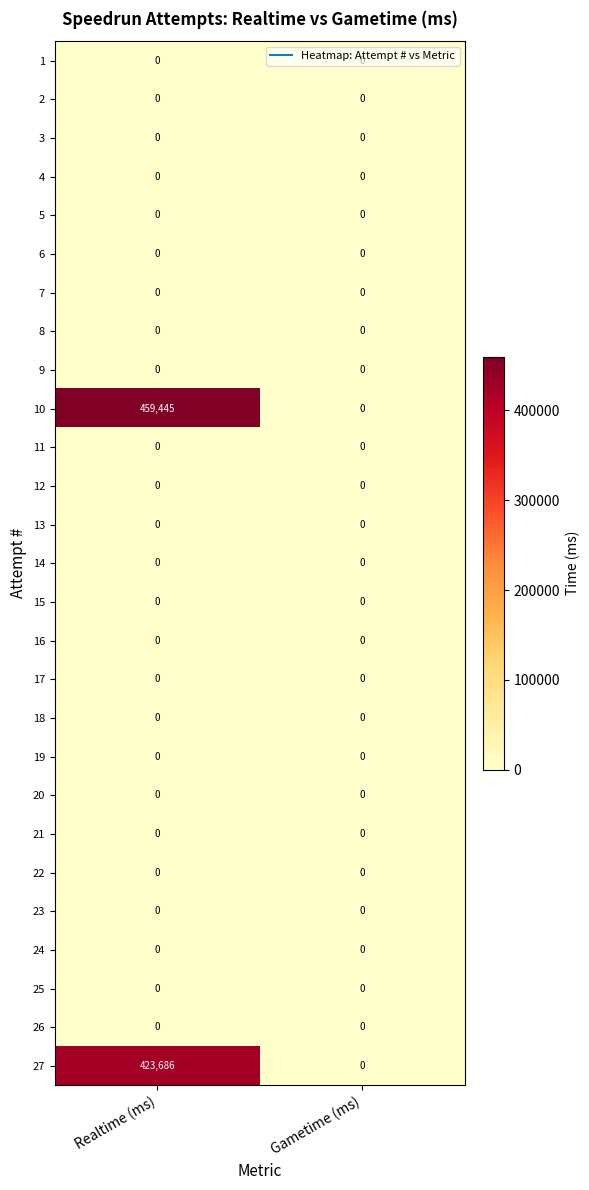

At which category is the sum across all series the highest?

Realtime (ms)